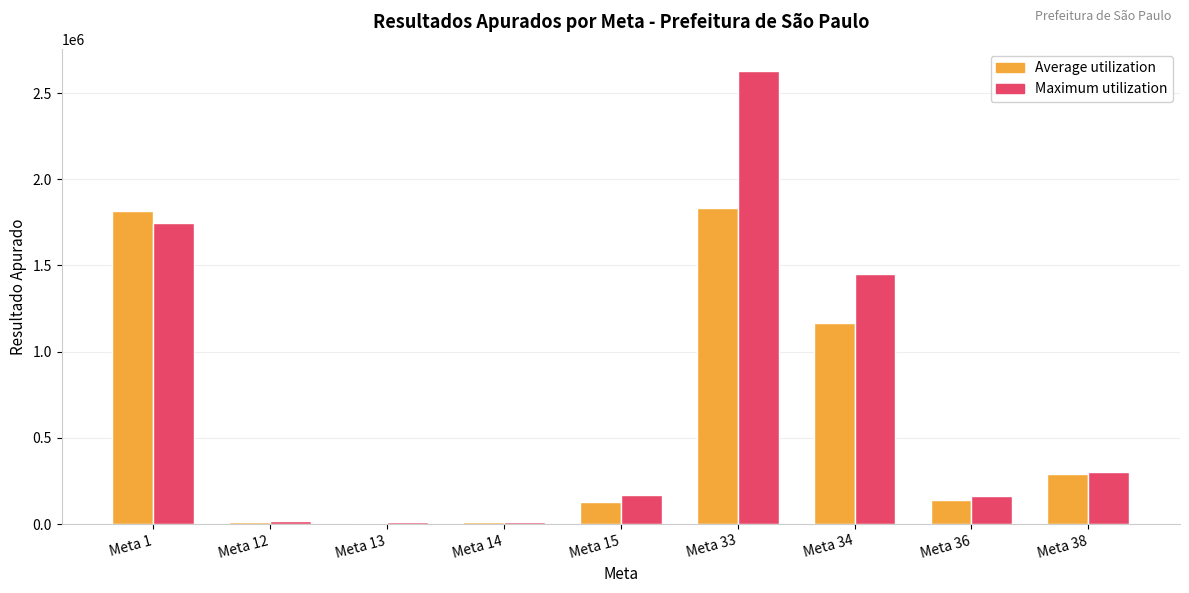

What are all the series names shown in the legend?

Average utilization, Maximum utilization